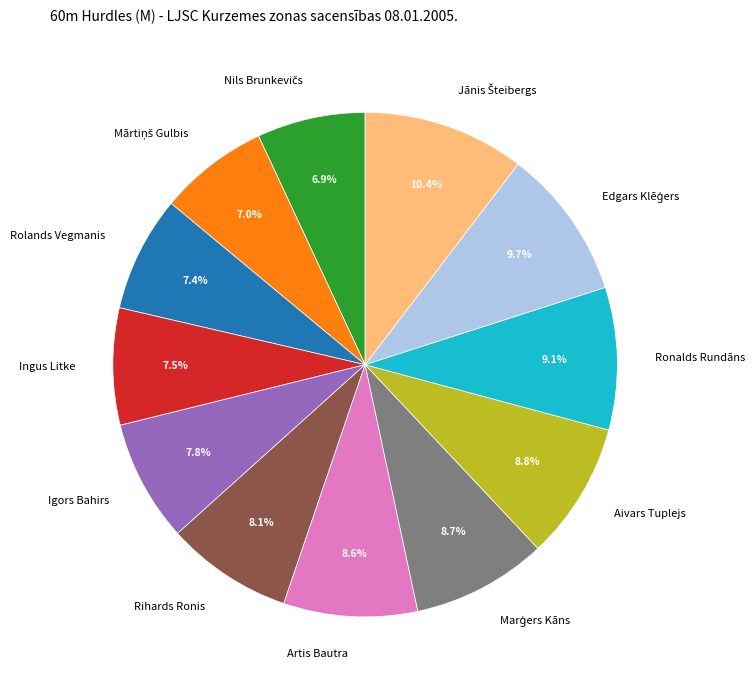

To the nearest percent, what portion does Artis Bautra represent?

9%